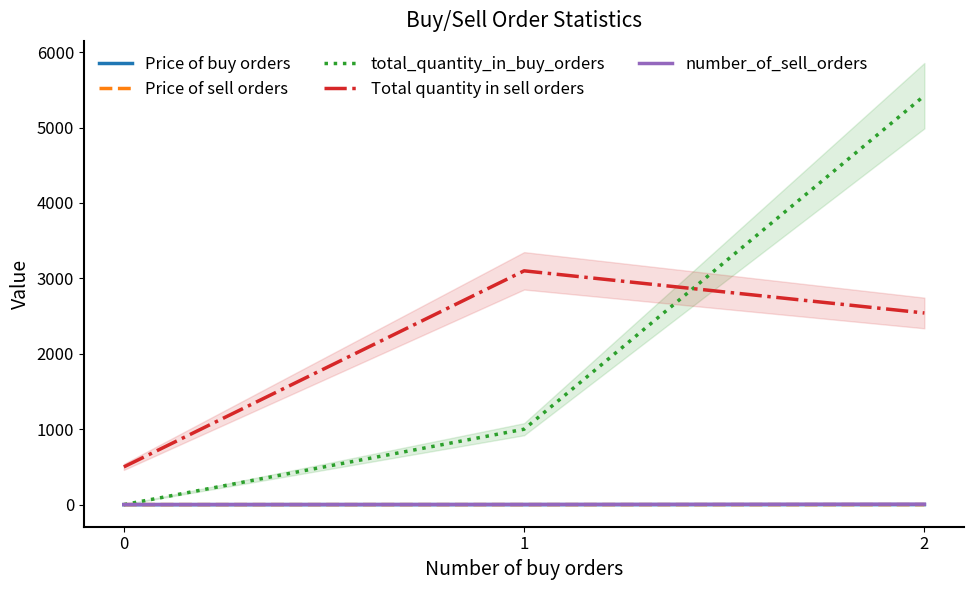

At how many categories does at least one series exceed 3219?

1